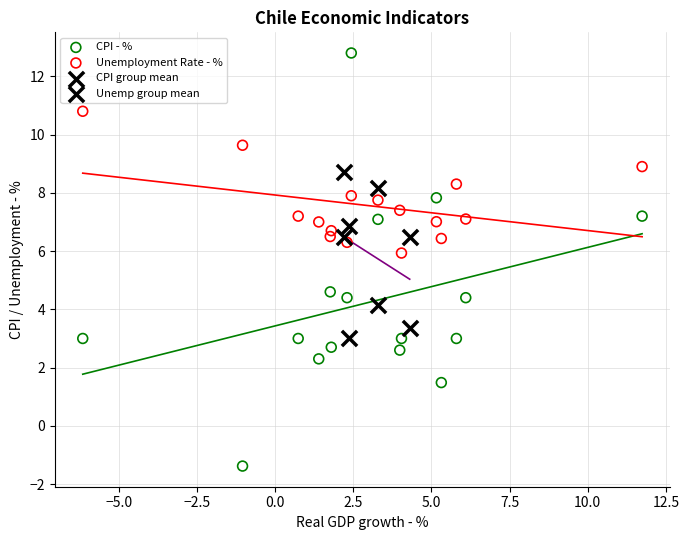

Which series reaches the minimum Y coordinate?

CPI - %